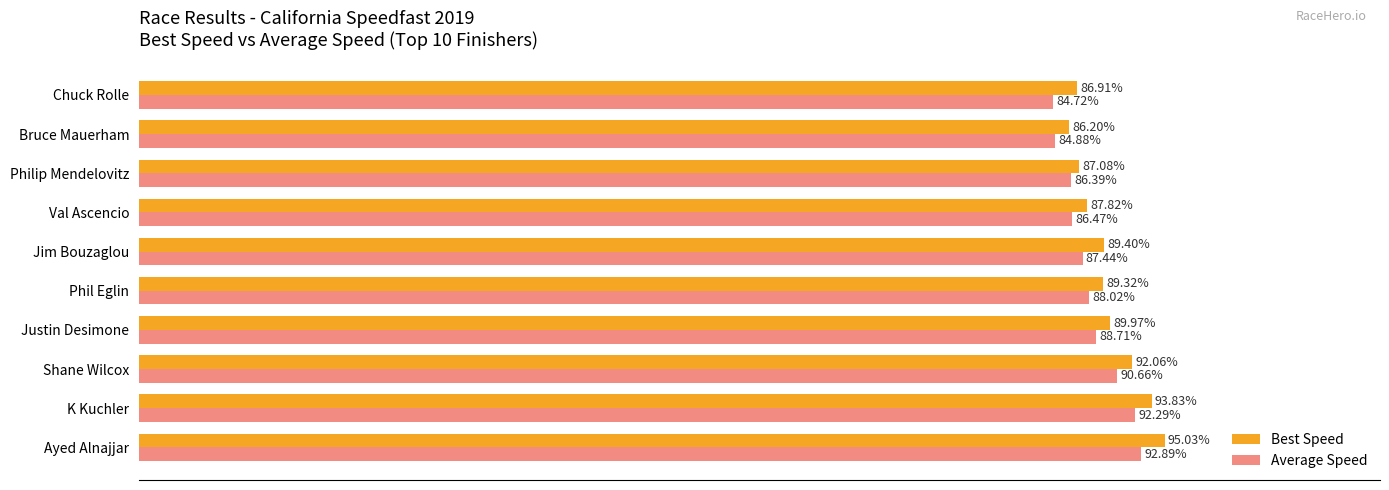

What are all the series names shown in the legend?

Best Speed, Average Speed